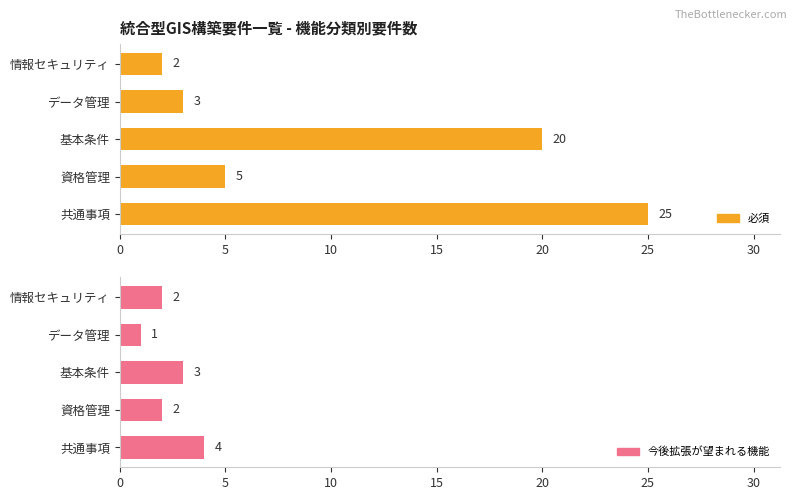

Does the chart contain any negative values?

No